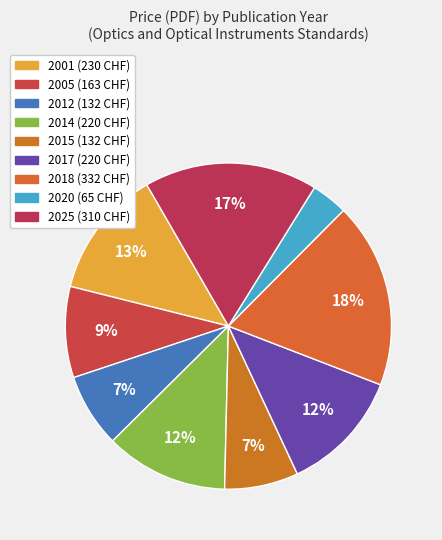

To the nearest percent, what is the average slice percentage?

11%